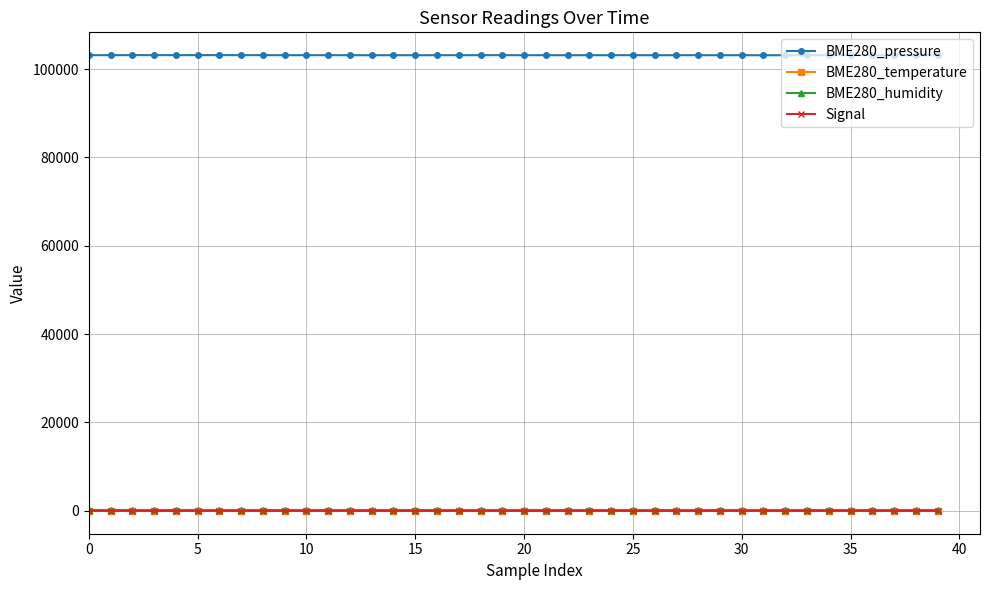

True or false: Signal and BME280_pressure cross at least once.

False